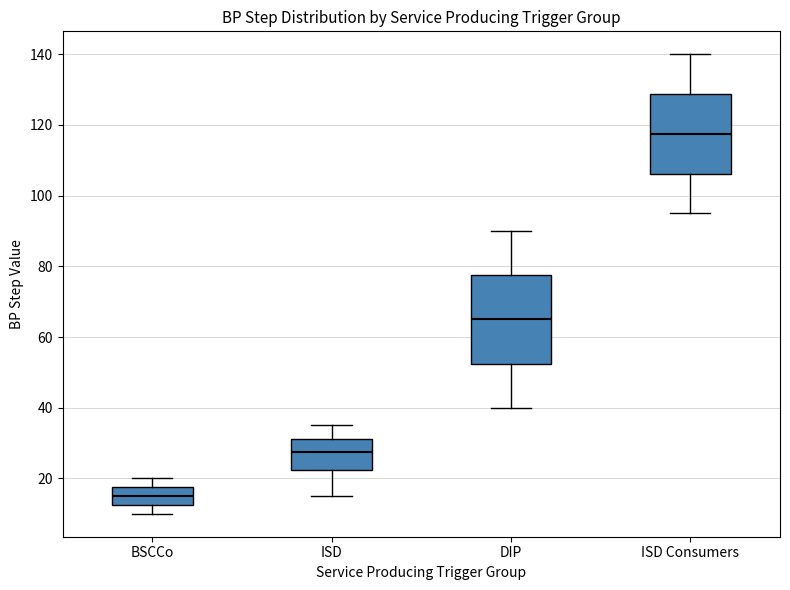

Which box is the tallest, from its lower edge to its upper edge?

DIP